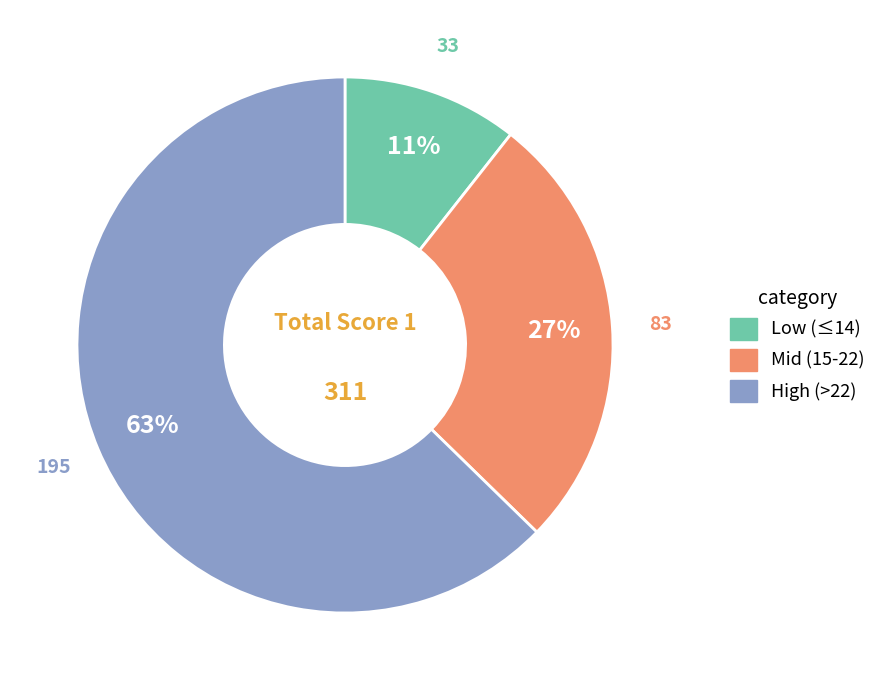

Does any single category account for the majority?

Yes